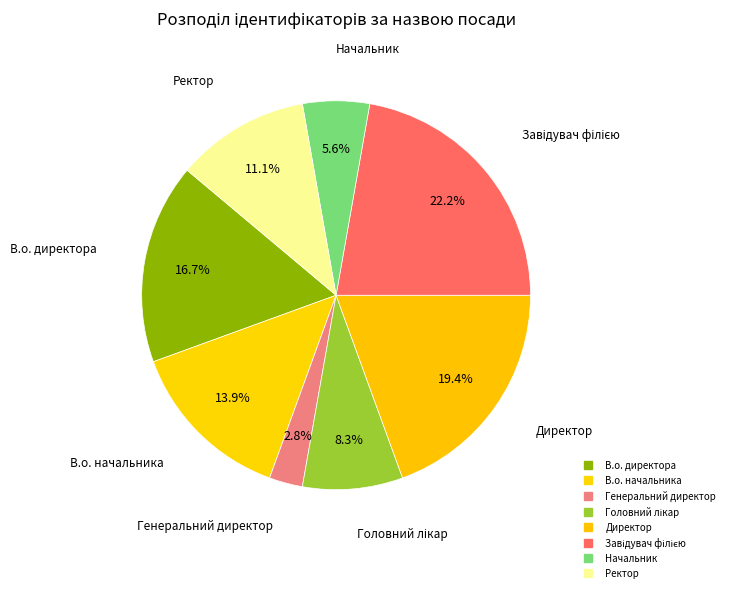

To the nearest percent, what is the combined percentage of Завідувач філією and Начальник?

28%